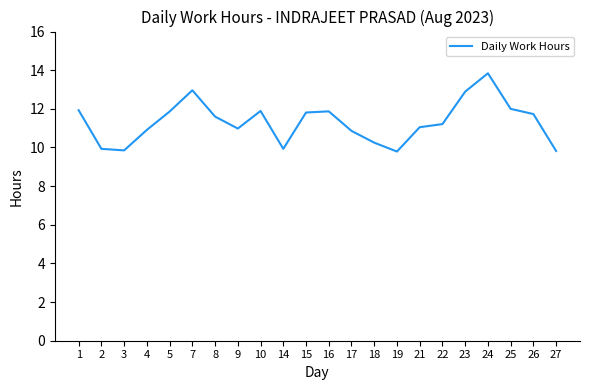

Approximately how many times larger is the value at 2 compared to 26?

0.8